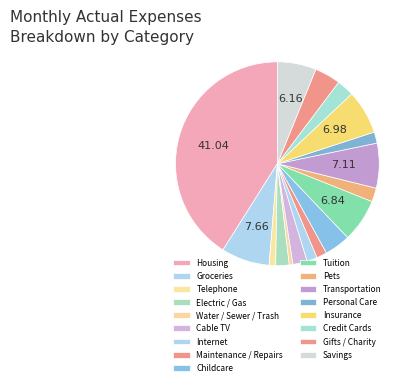

Does any single category account for the majority?

No